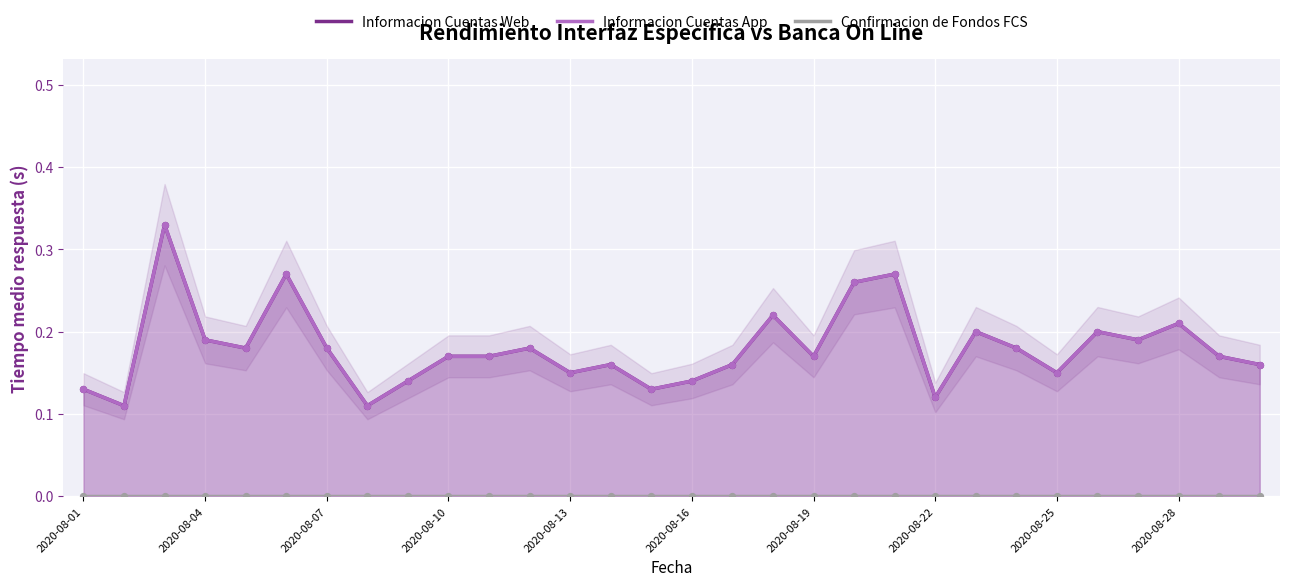

What are all the series names shown in the legend?

Informacion Cuentas Web, Informacion Cuentas App, Confirmacion de Fondos FCS